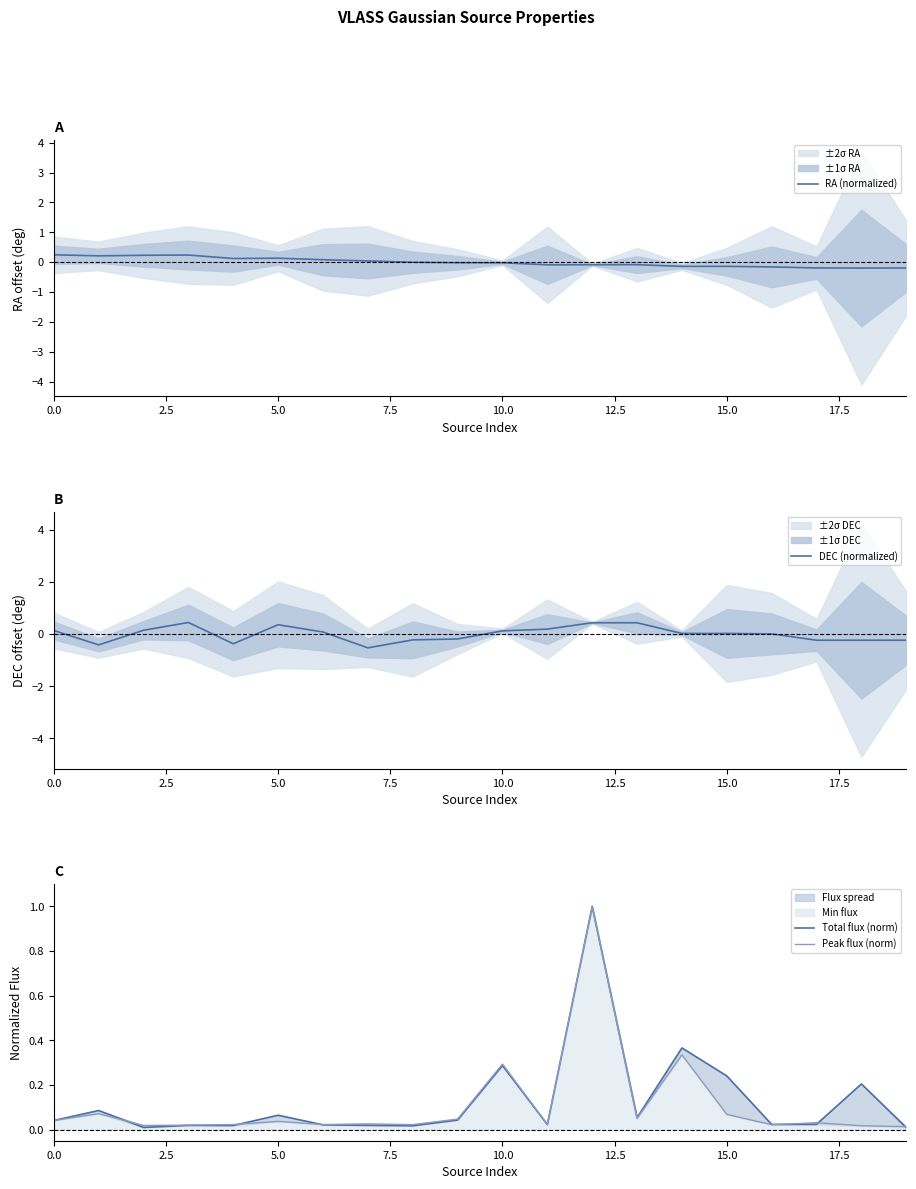

What is the label of the 10th point from the left?

9